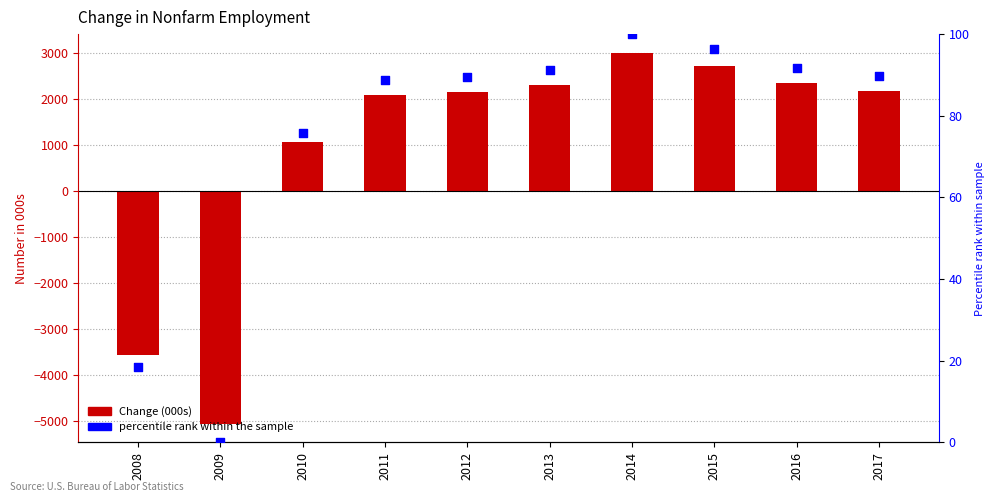

Which series contains the lowest Y value?

Change